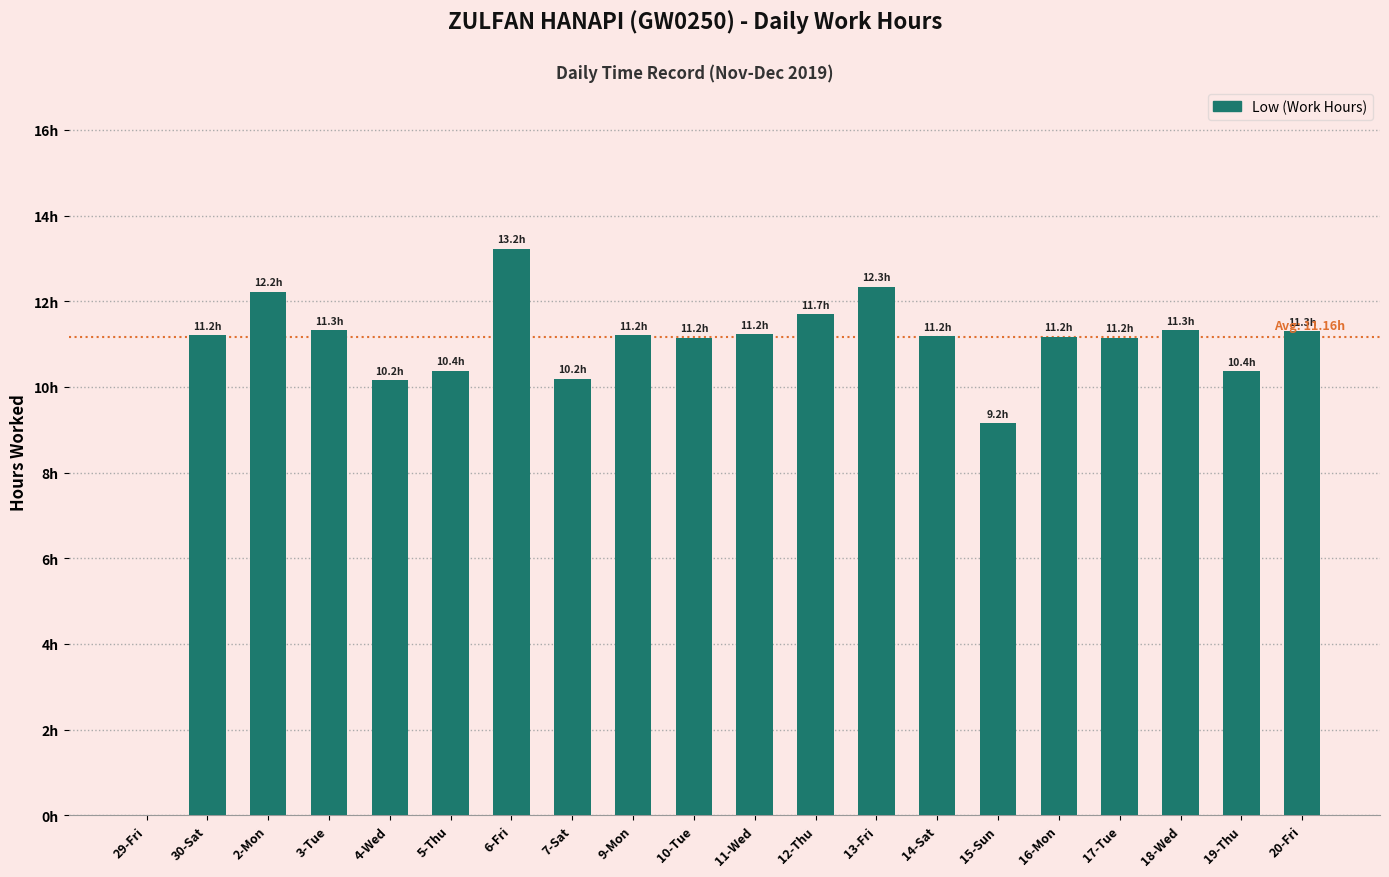

At which label is the value closest to 6?

15-Sun